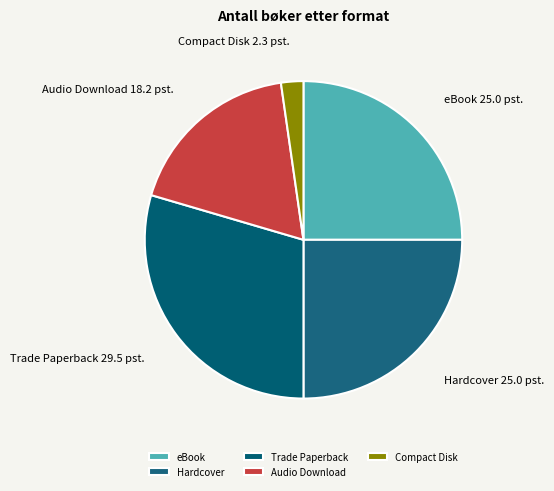

Which slice is the smallest?

Compact Disk